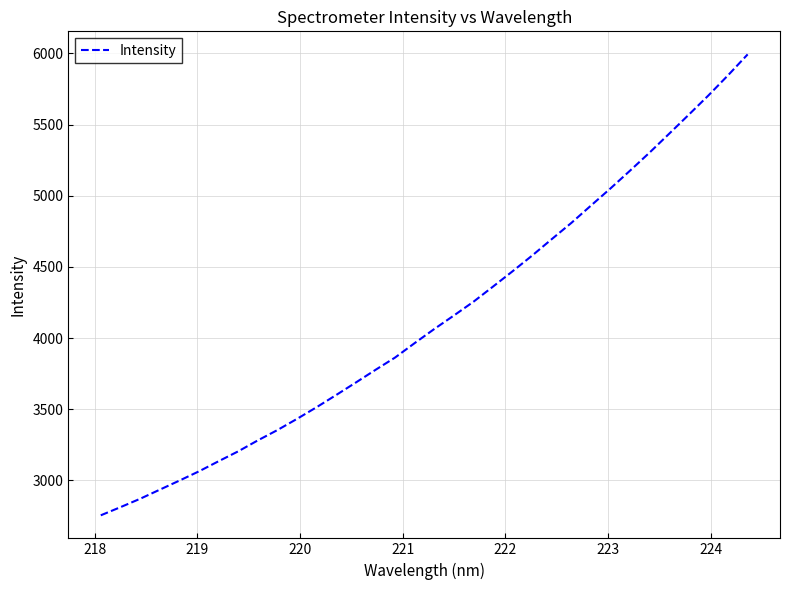

What is the maximum value shown in the chart?

5993.1